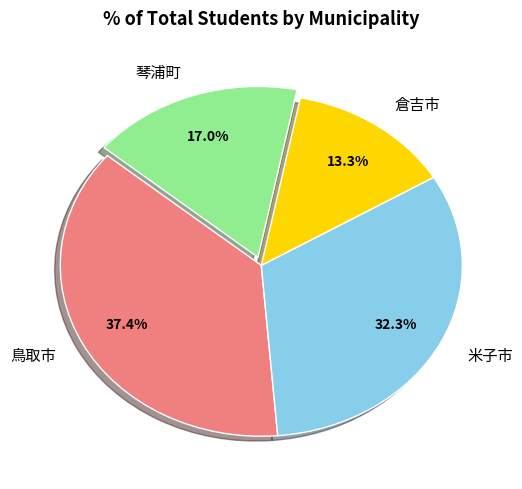

Rank the categories by value from lowest to highest.

倉吉市, 琴浦町, 米子市, 鳥取市